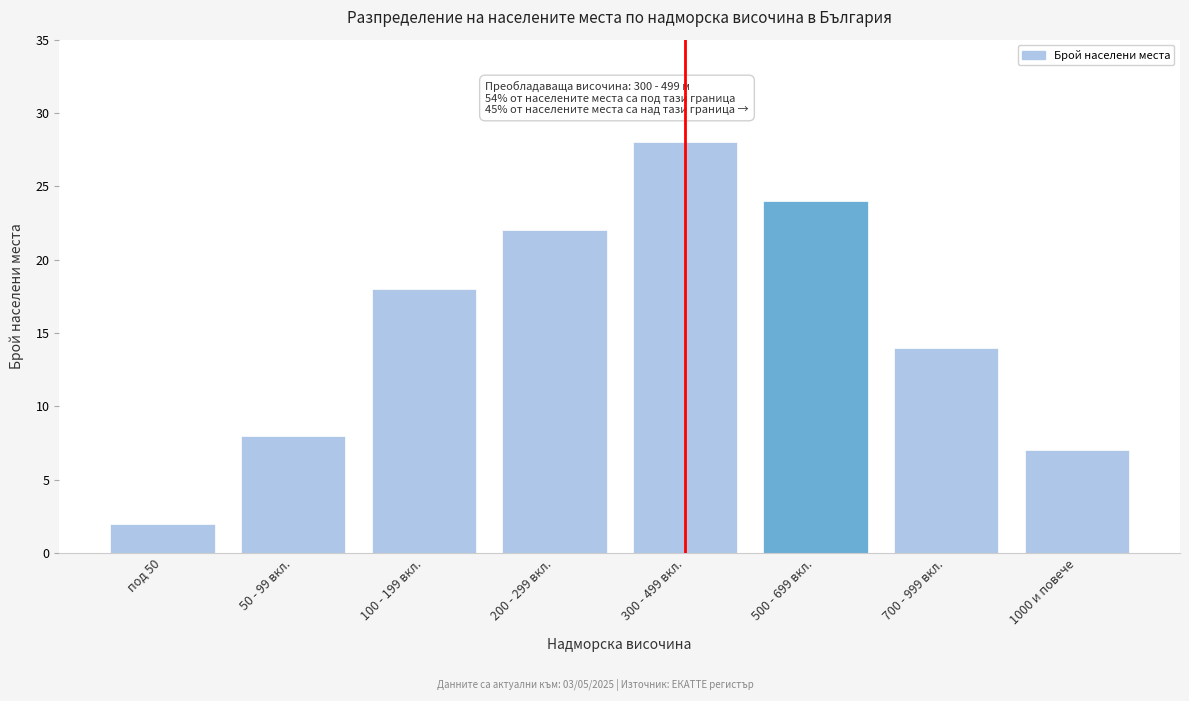

Reading left to right, list all the values displayed in this chart.

2	8	18	22	28	24	14	7